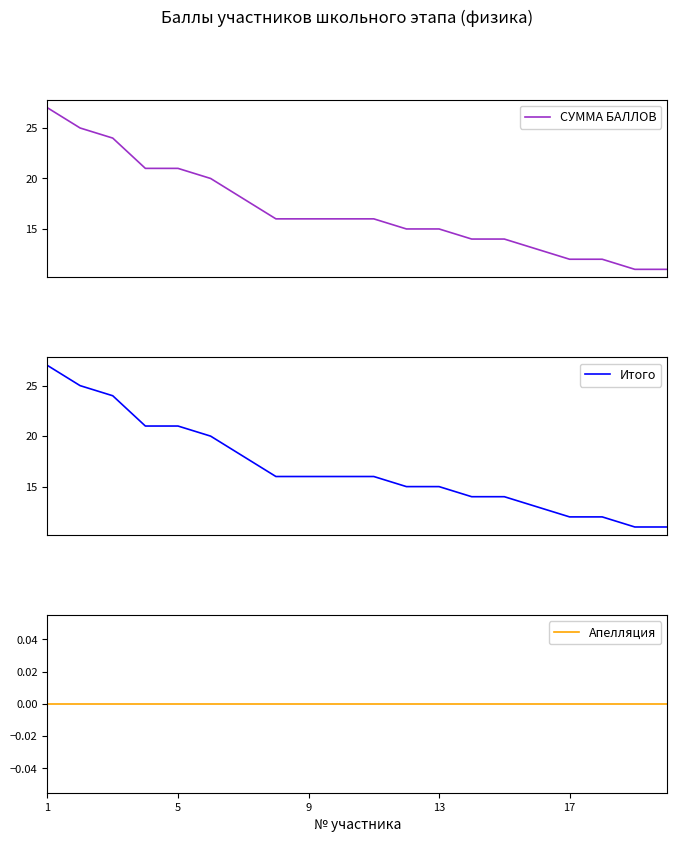

What is the maximum value for СУММА БАЛЛОВ?

27